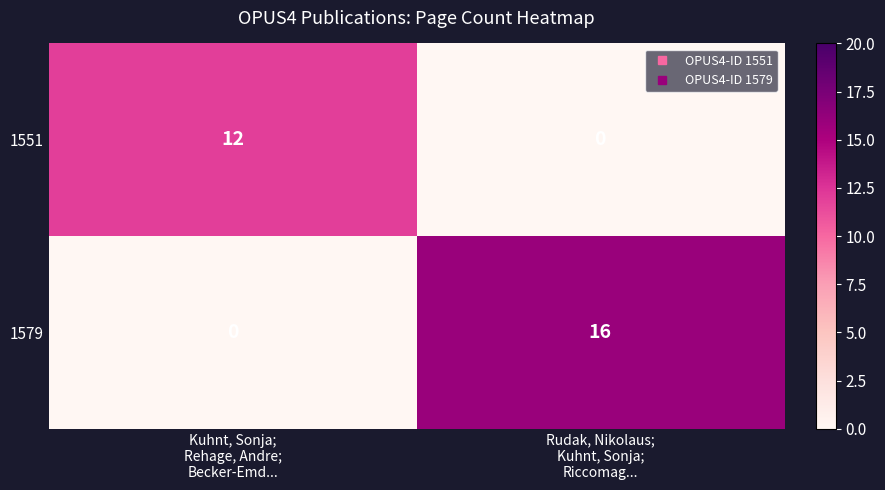

Reading left to right, list all the values displayed in this chart.

1551: 12	0
1579: 0	16